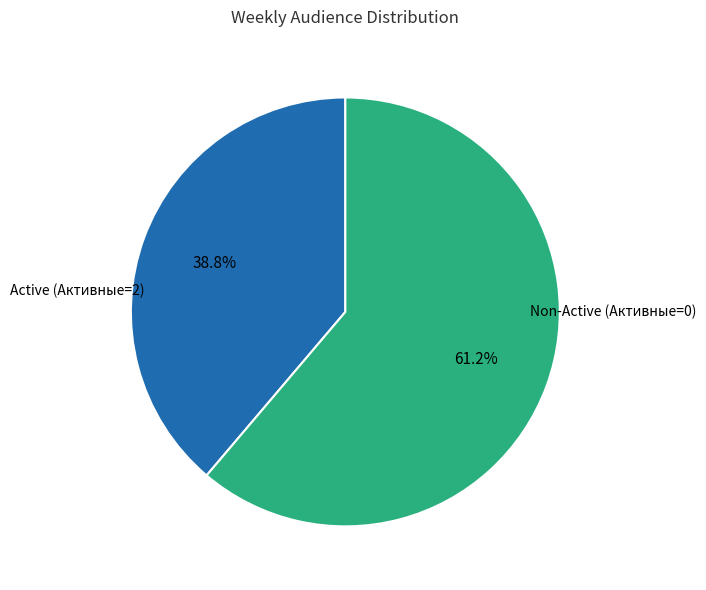

How many segments does this pie chart have?

2